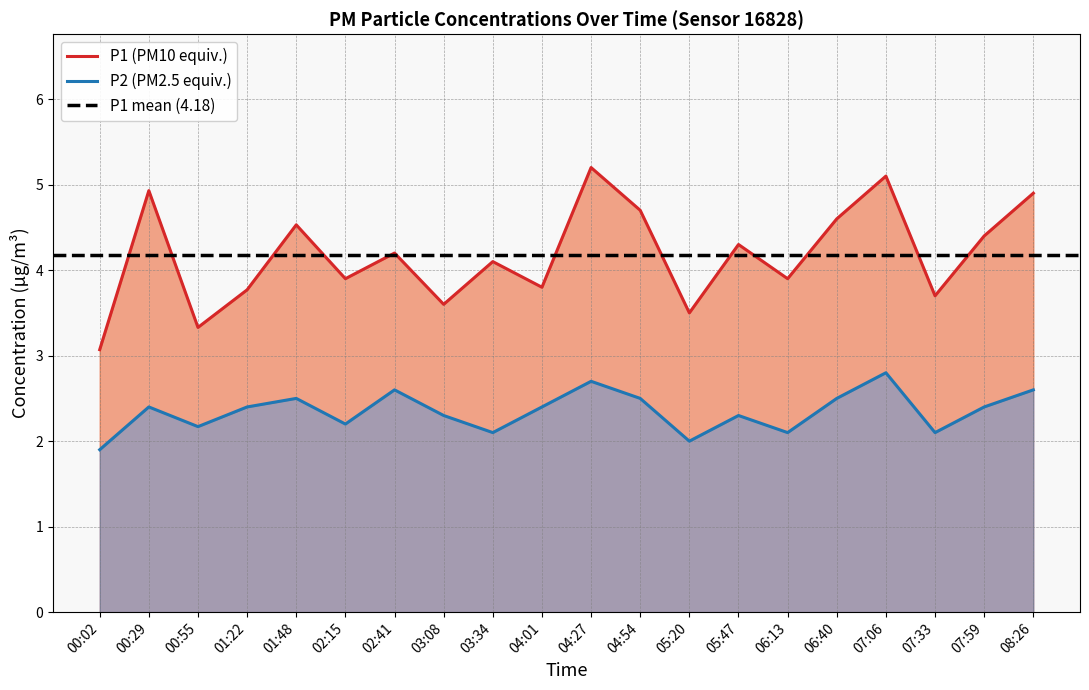

At which category is the sum across all series the highest?

04:27